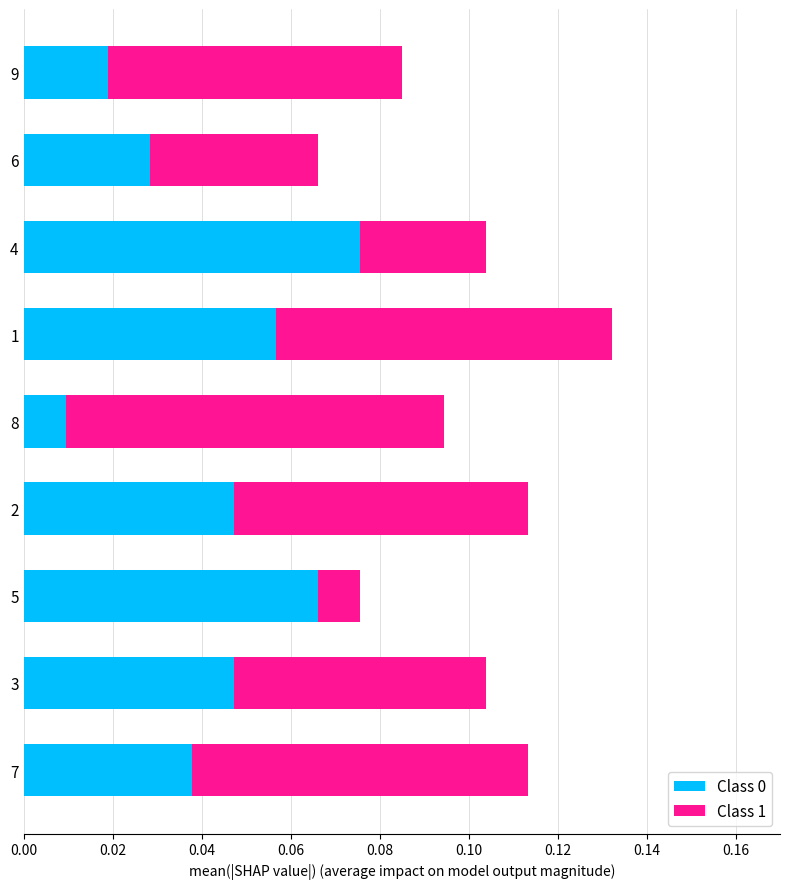

At which label does Class 0 reach its minimum?

8